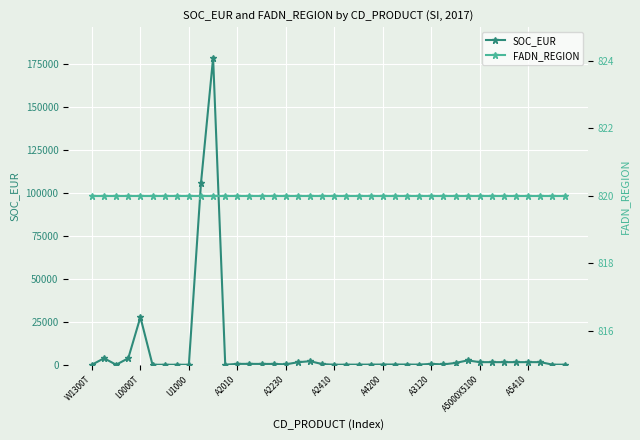

Is it true that SOC_EUR equals 1508.8 at A5410?

True